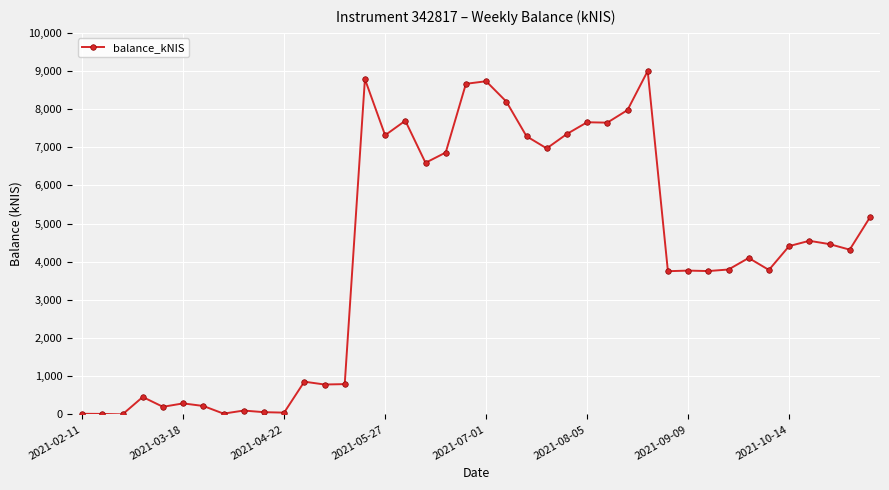

How many data points does each series have?

40